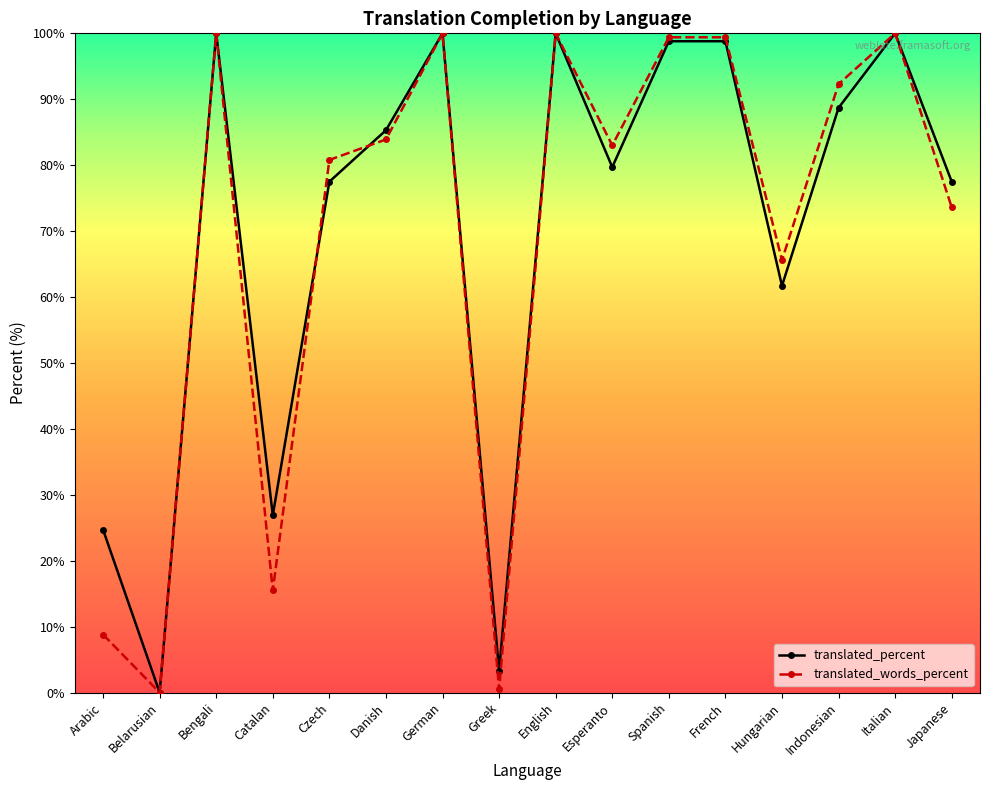

True or false: translated_percent has a value of 100.0 at English.

True